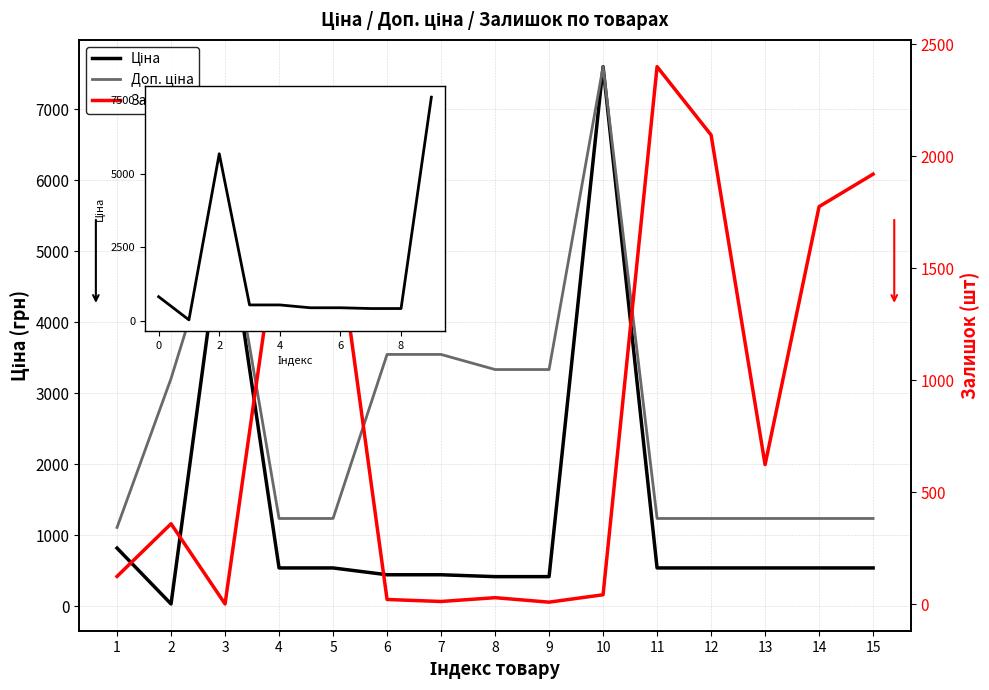

Which series has the widest spread of values?

Ціна